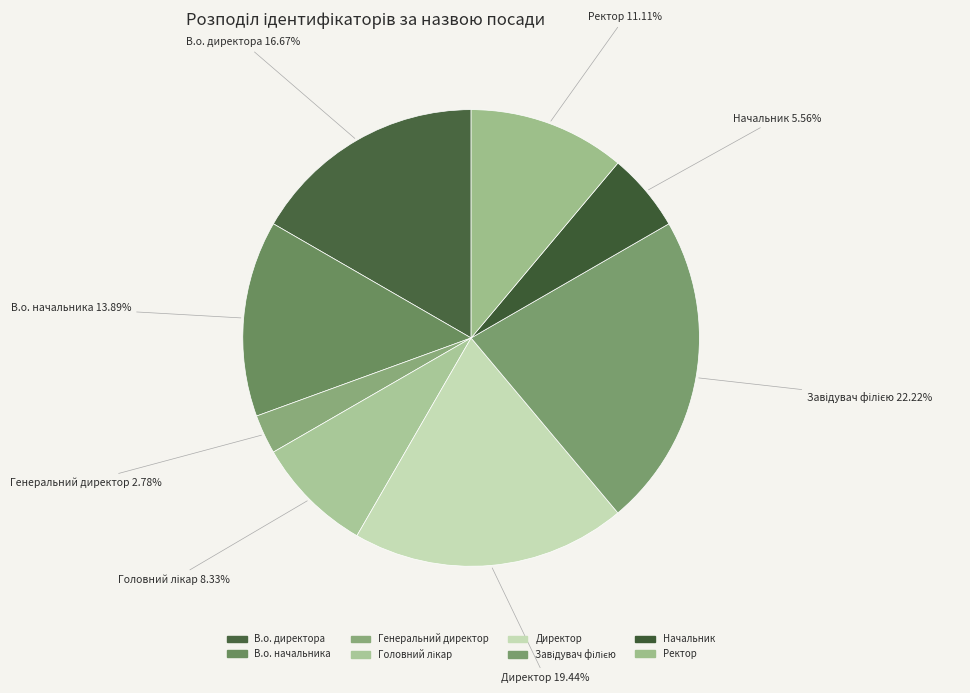

Which slice is the smallest?

Генеральний директор